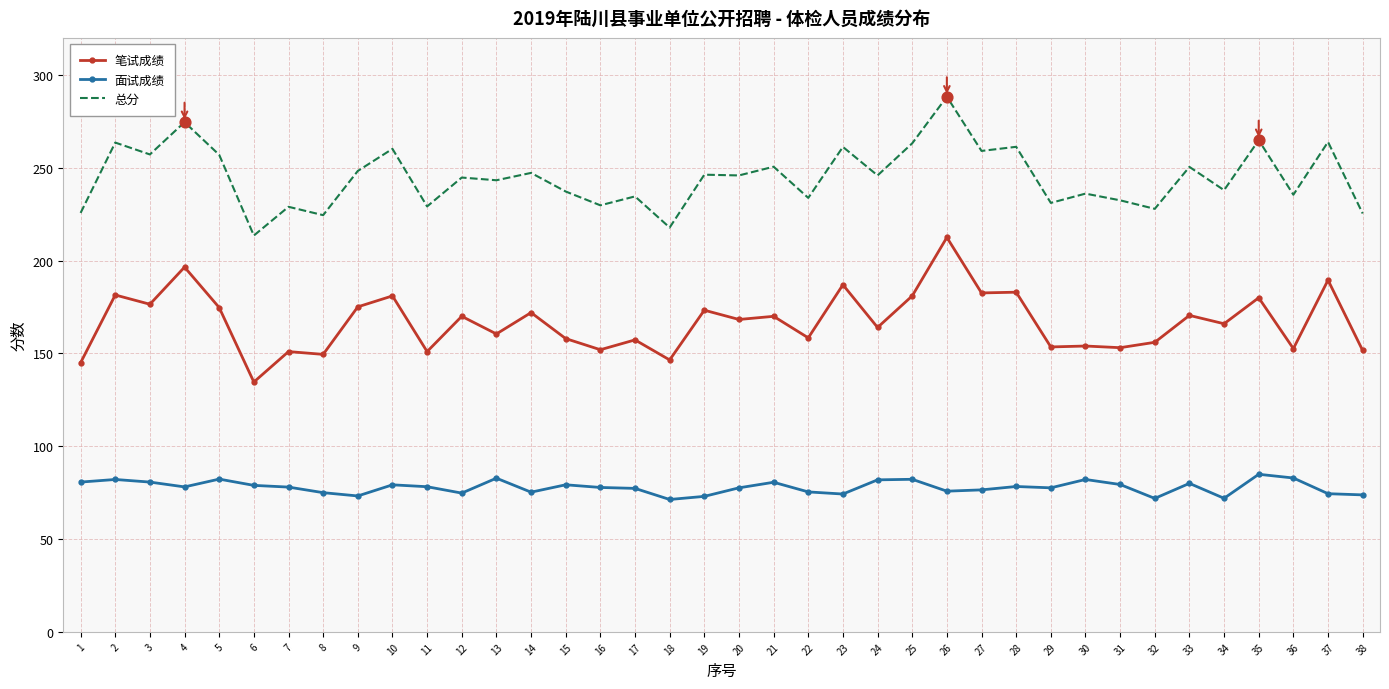

At how many categories does at least one series exceed 141?

38